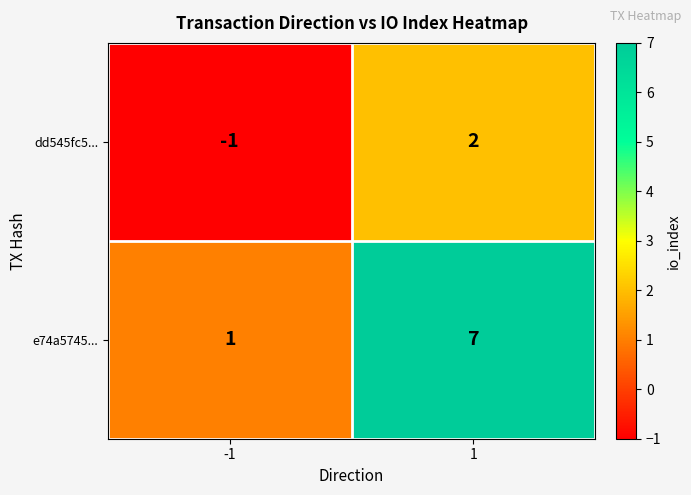

Which series changed the most between -1 and 1?

e74a5745...